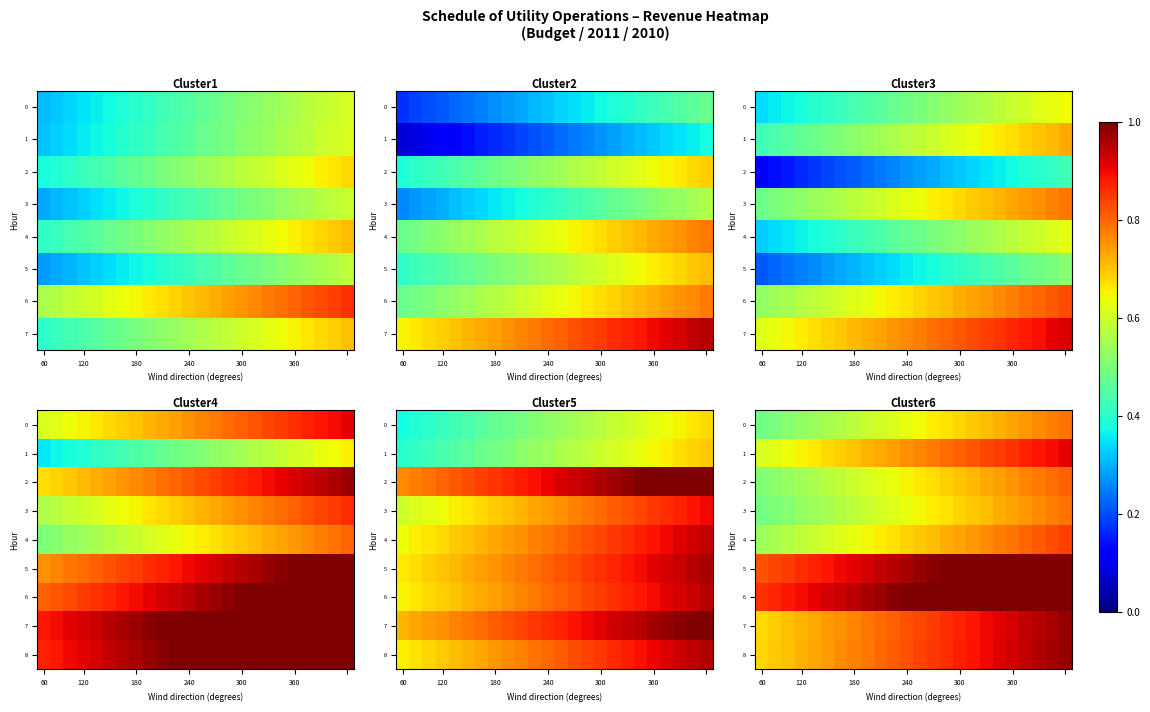

The 4 series shows 0.6 at 180. True or false?

True